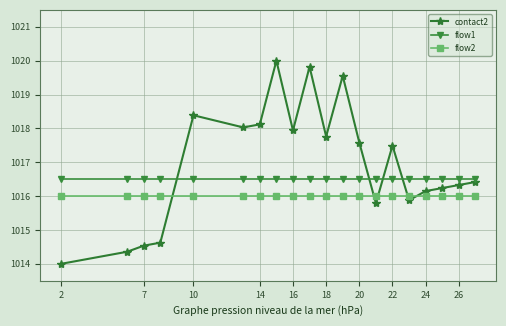

List the series in order of their peak value, lowest first.

flow2, flow1, contact2